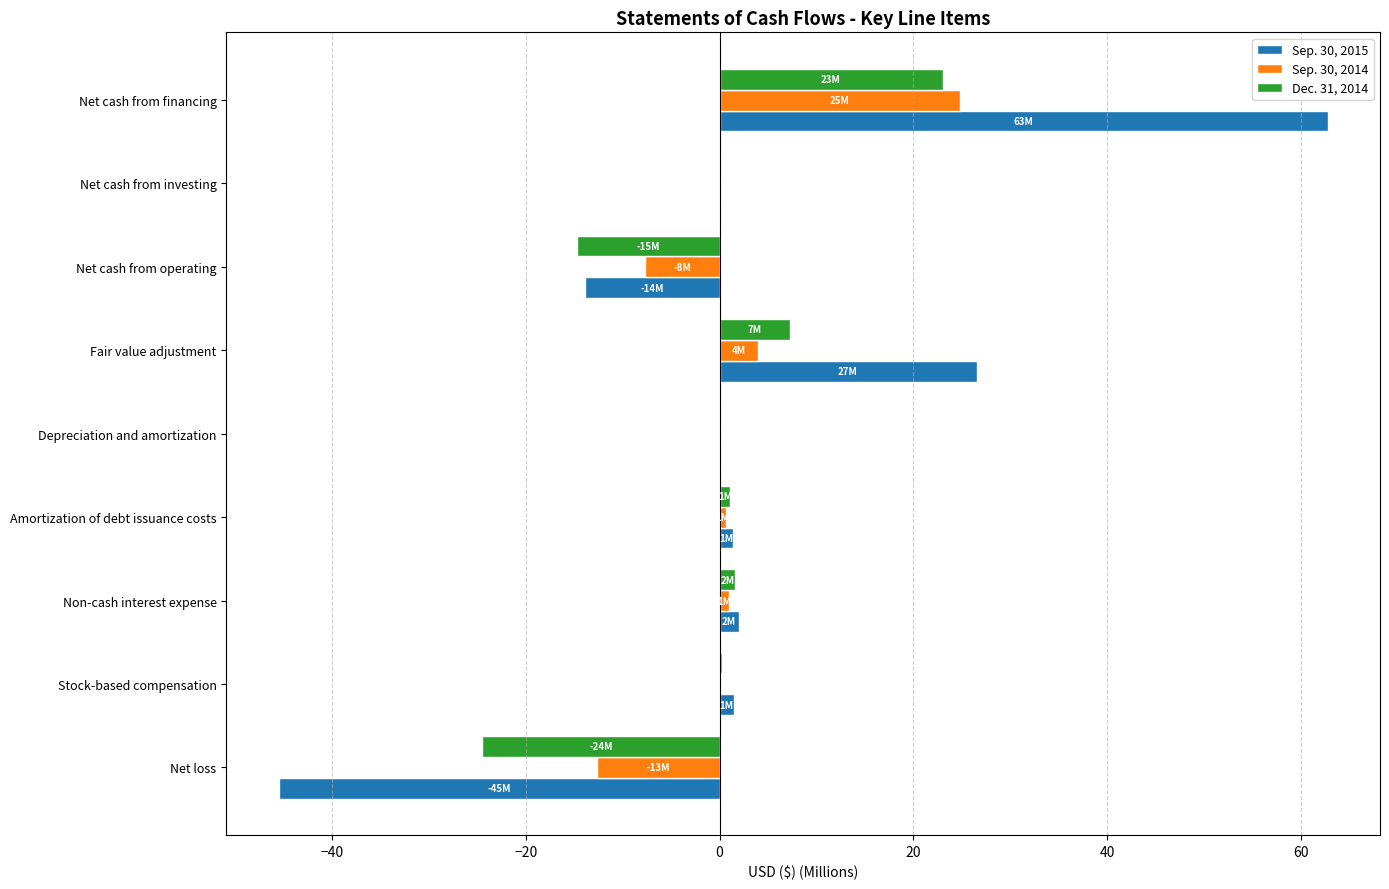

The value of Sep. 30, 2014 at Net loss is -21.4. True or false?

False